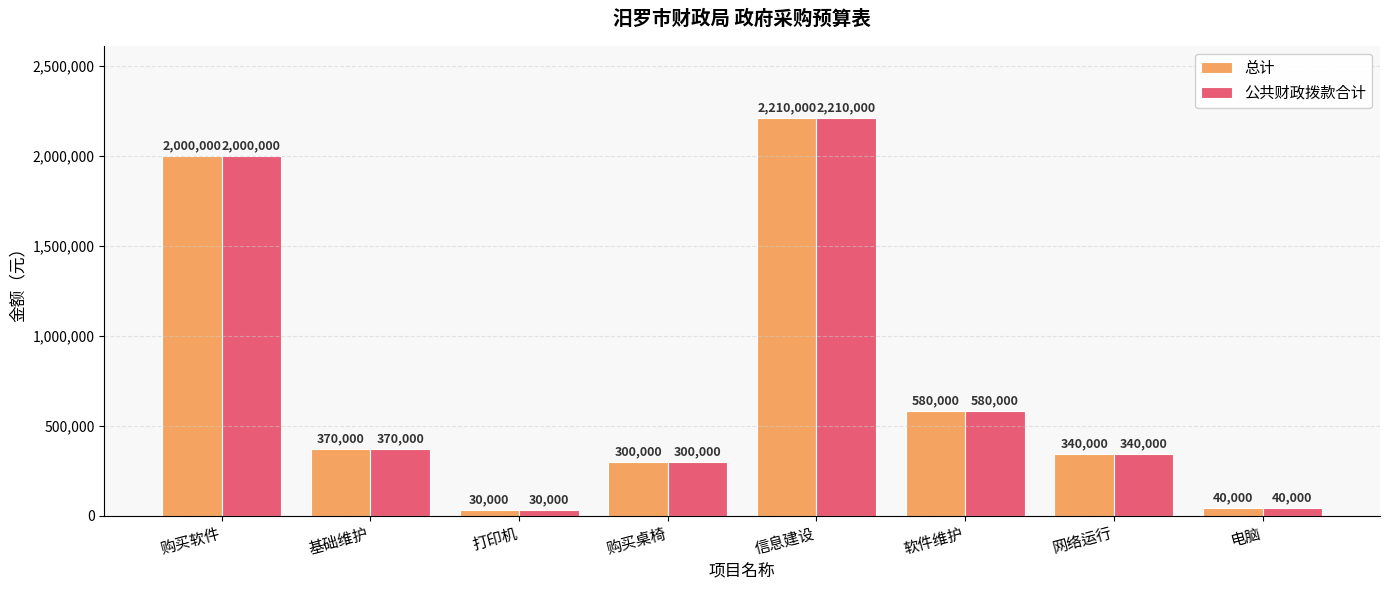

What value does the 总计 series have at 网络运行?

340000